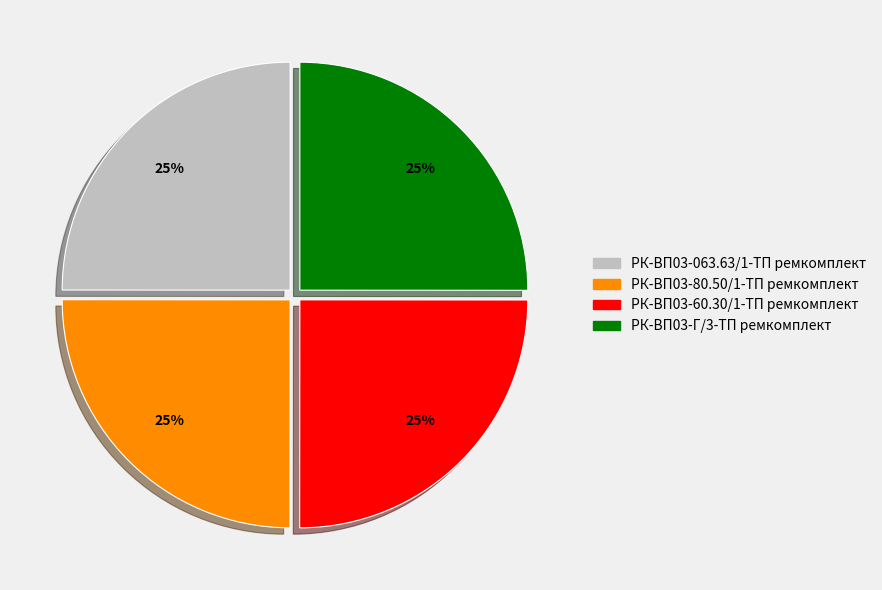

What is the ratio of the value at РК-ВП03-063.63/1-ТП ремкомплект to the value at РК-ВП03-60.30/1-ТП ремкомплект?

1.0